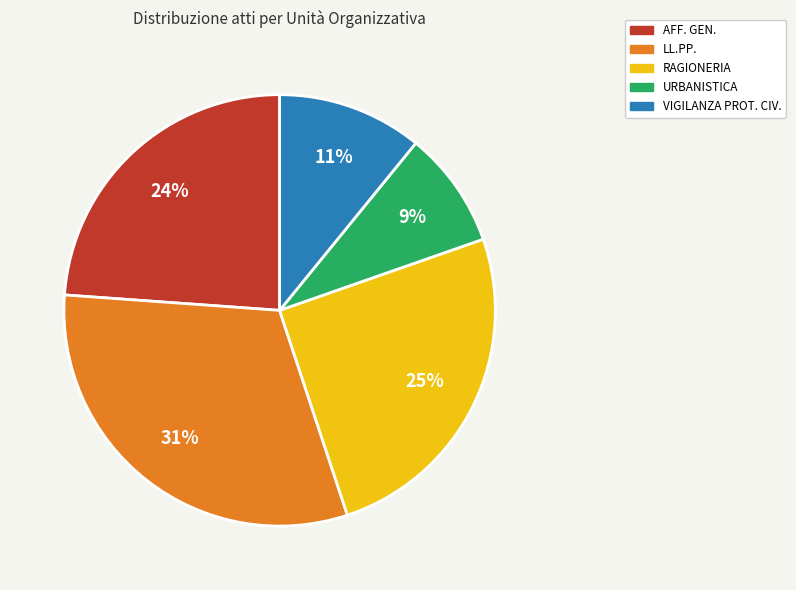

Between AFF. GEN. and RAGIONERIA, which is larger?

RAGIONERIA